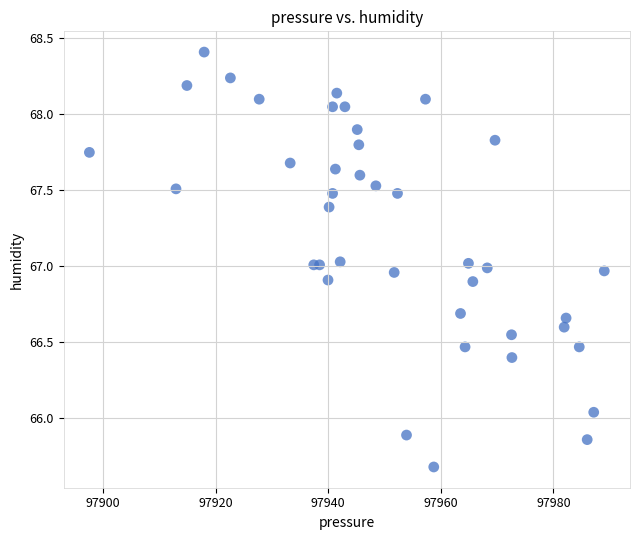

What is the range of Y values (max minus min)?

2.7